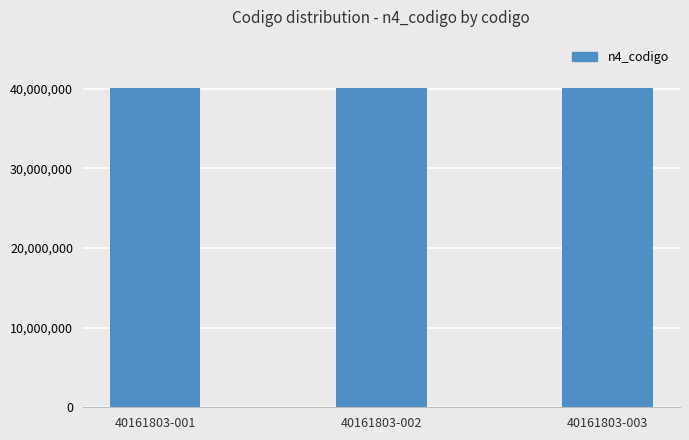

At which label is n4_codigo closest to 40161803?

40161803-001